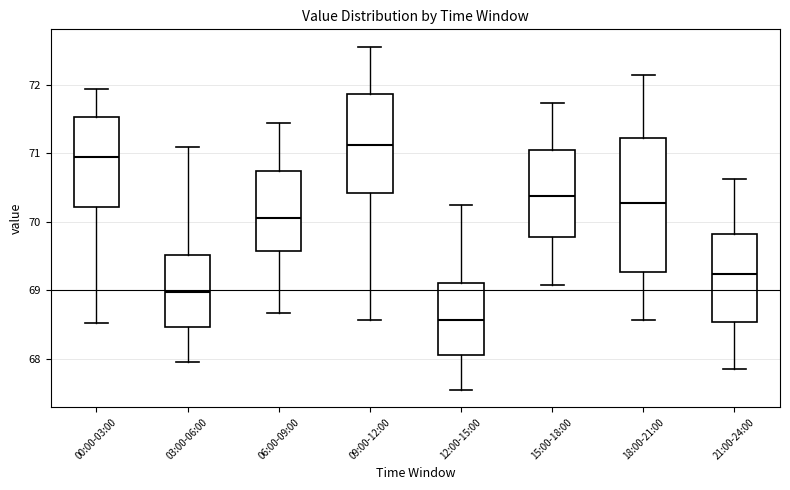

Reading left to right, read every box against the y-axis: the position of its median line, the range the box covers, and the ends of its whiskers. The values are not printed on the chart, so give them approximately, as read against the axis.

00:00-03:00: median 70.9, box 70.2 to 71.5, whiskers 68.5 to 71.9
03:00-06:00: median 69.0, box 68.5 to 69.5, whiskers 68.0 to 71.1
06:00-09:00: median 70.1, box 69.6 to 70.7, whiskers 68.7 to 71.4
09:00-12:00: median 71.1, box 70.4 to 71.9, whiskers 68.6 to 72.6
12:00-15:00: median 68.6, box 68.1 to 69.1, whiskers 67.5 to 70.2
15:00-18:00: median 70.4, box 69.8 to 71.0, whiskers 69.1 to 71.7
18:00-21:00: median 70.3, box 69.3 to 71.2, whiskers 68.6 to 72.2
21:00-24:00: median 69.2, box 68.5 to 69.8, whiskers 67.9 to 70.6